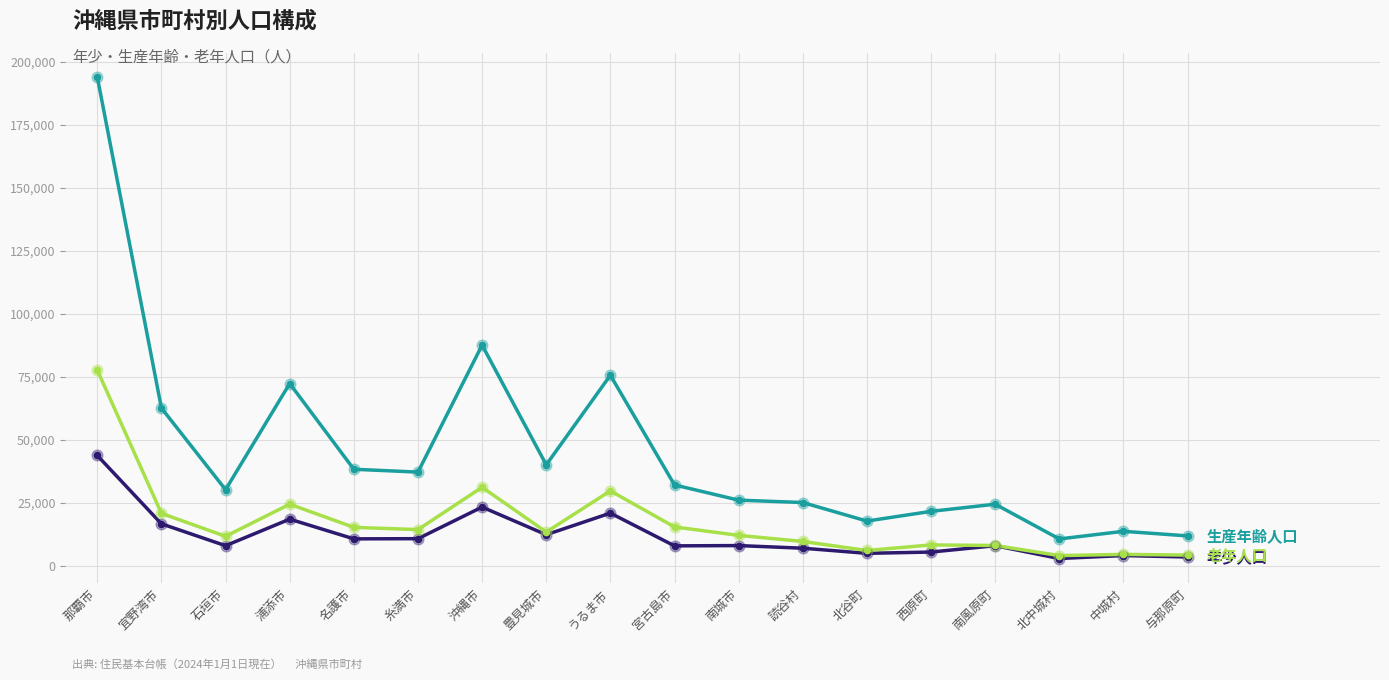

What is the total value across all series at 宜野湾市?

100322